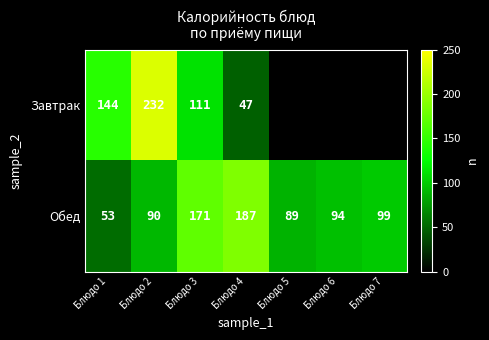

Is the value of Обед at Блюдо 4 greater than the value of Завтрак at Блюдо 1?

Yes